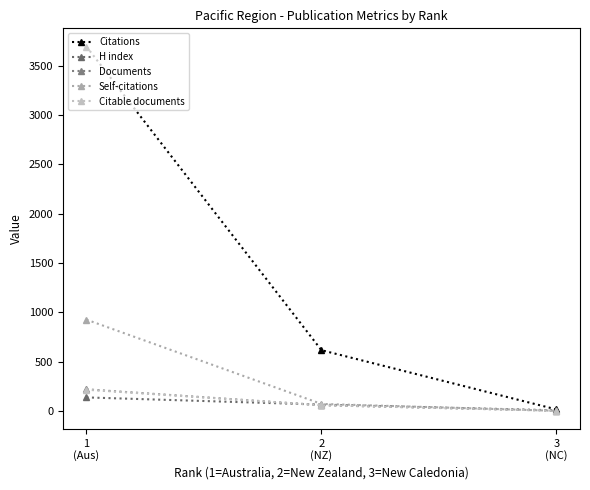

What is the difference between the maximum and minimum values in the Citable documents series?

213